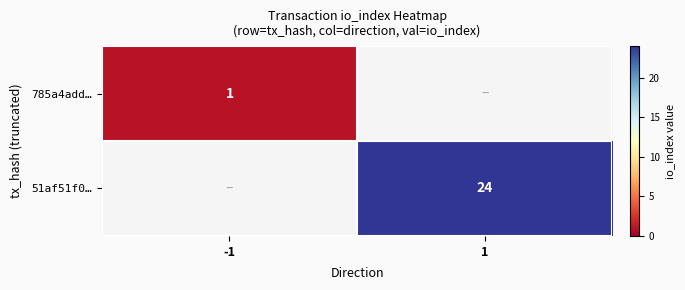

True or false: 51af51f0… has a value of 24 at 1.

True